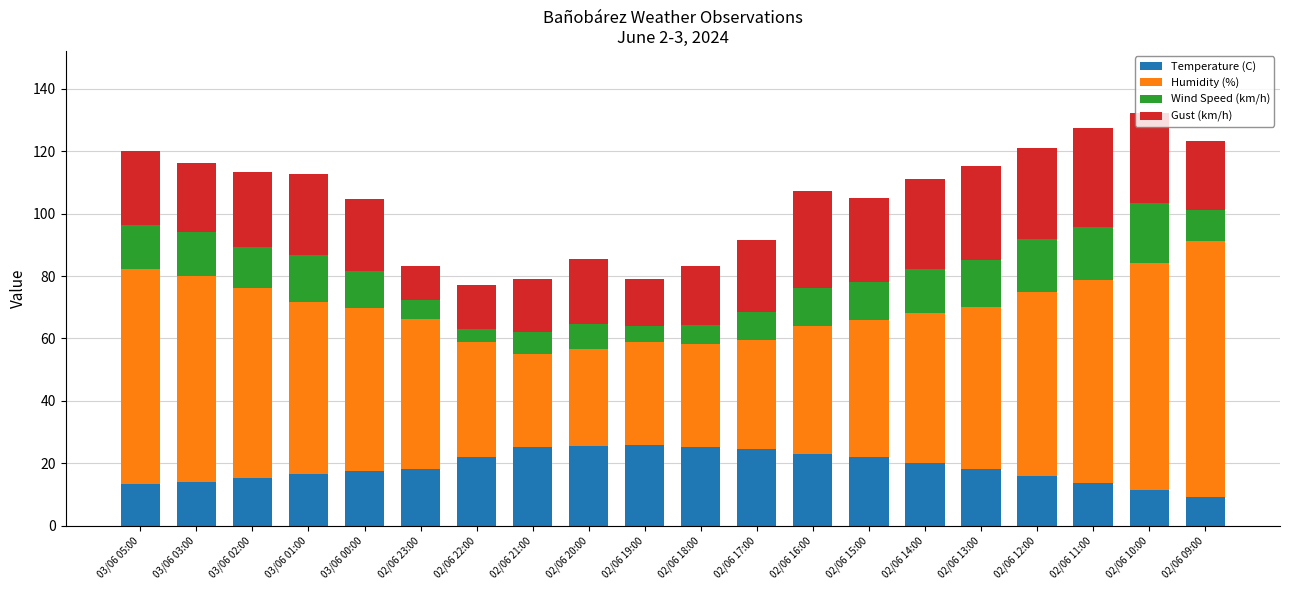

The value of Temperature (C) at 02/06 15:00 is 35.2. True or false?

False